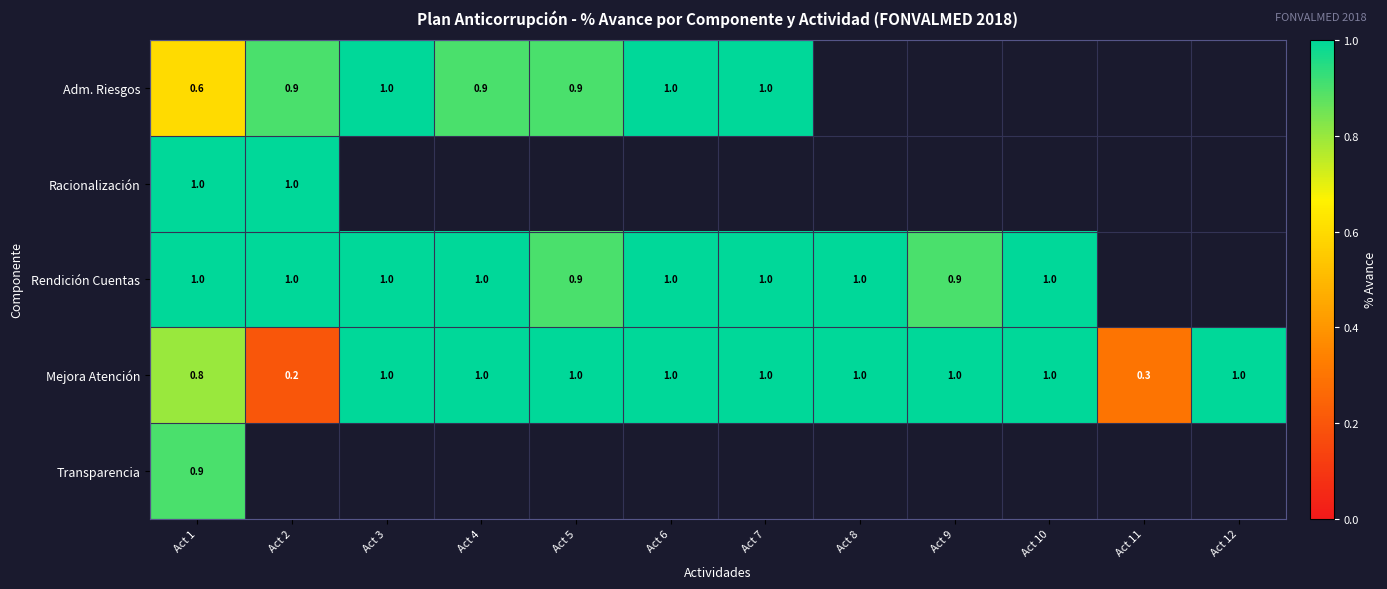

Is the value of Adm. Riesgos at Act 5 greater than the value of Rendición Cuentas at Act 10?

No